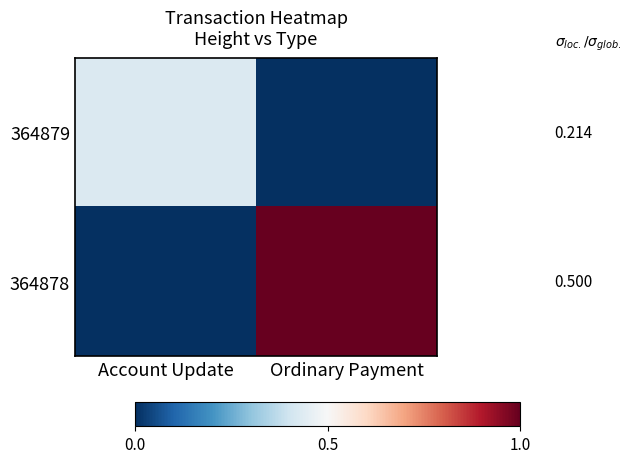

The value of 364878 at Account Update is 0.0. True or false?

True